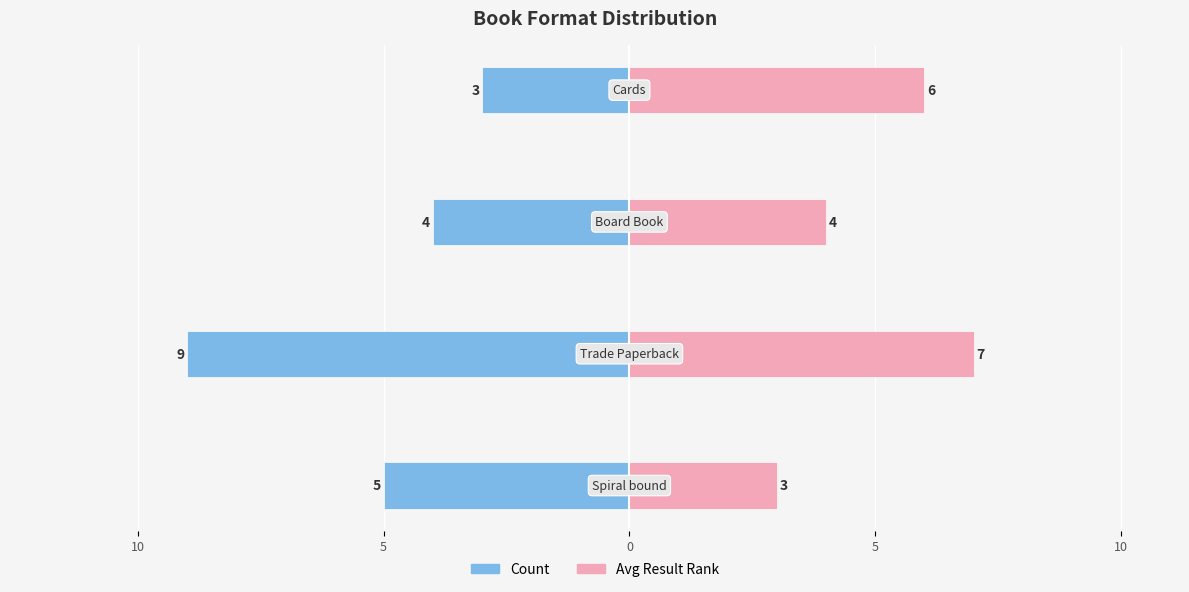

The Avg Result Rank series shows 5 at 10. True or false?

False